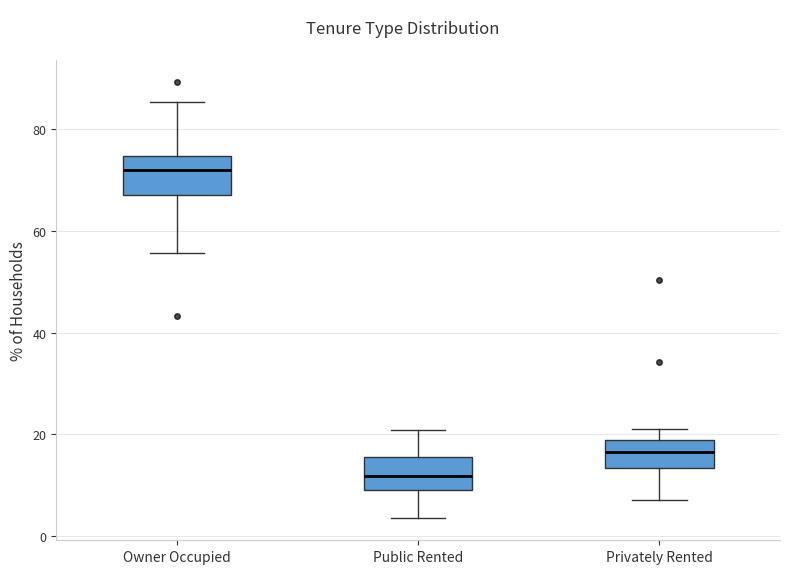

Where is the upper edge of the box for Privately Rented on the y-axis? The values are not printed on the chart, so give them approximately, as read against the axis.

20